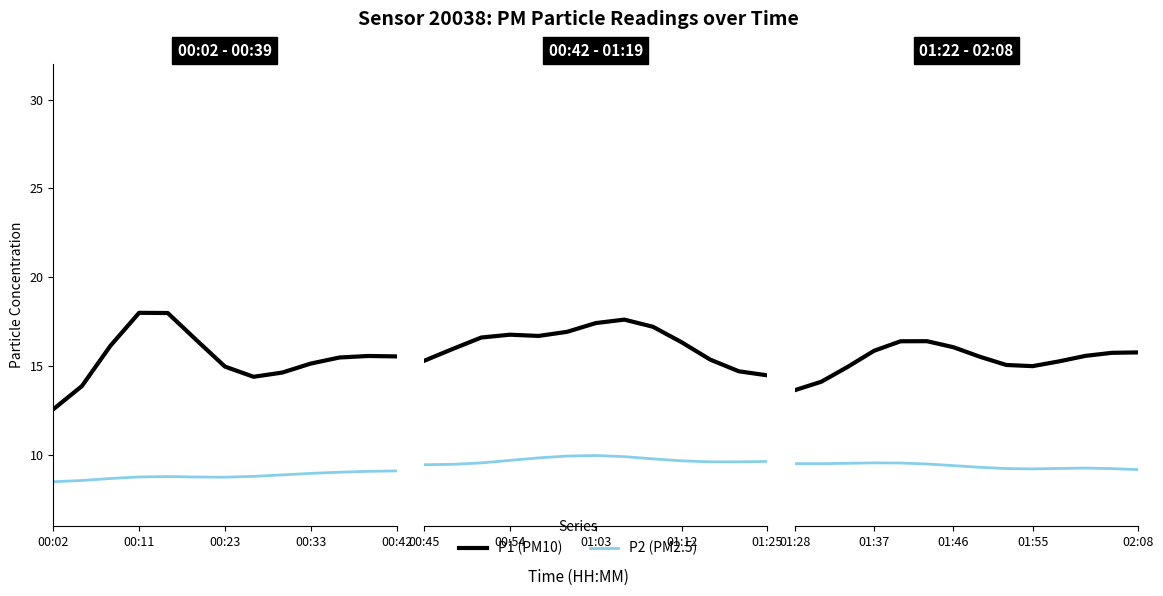

What position from the right is 01:46?

8